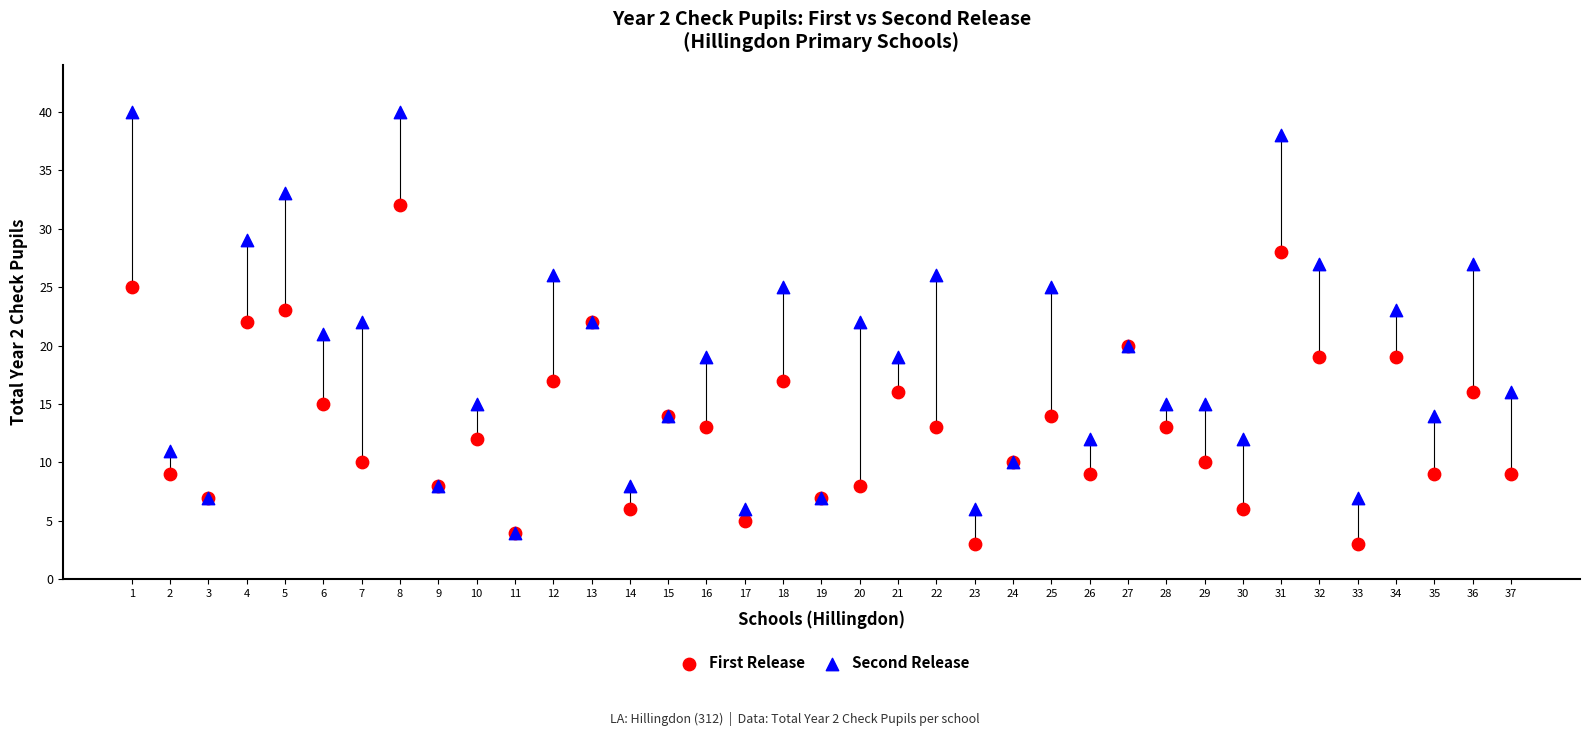

Which series contains the lowest Y value?

First Release